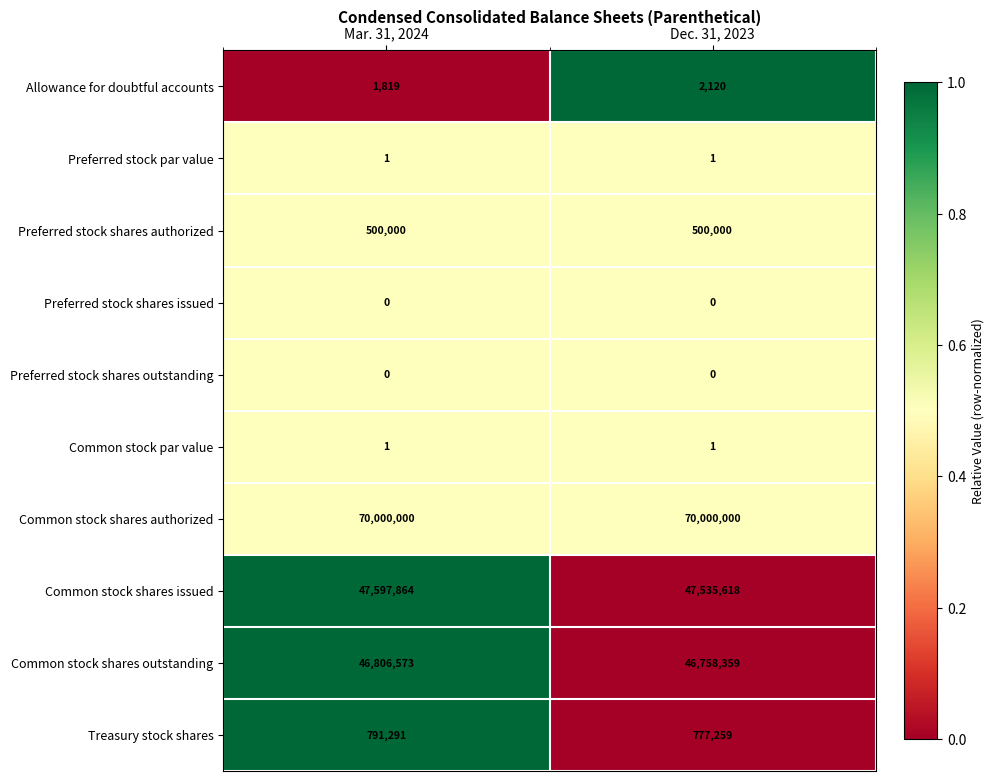

What value does the Common stock shares outstanding series have at Dec. 31, 2023?

46758359